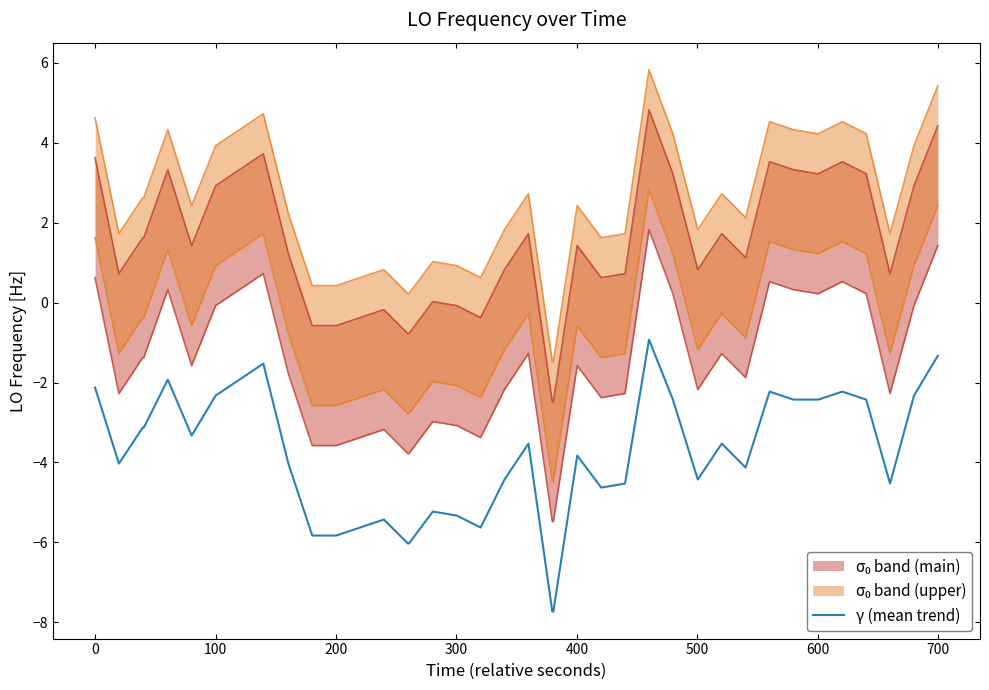

What is the maximum value for γ (mean trend)?

-0.9